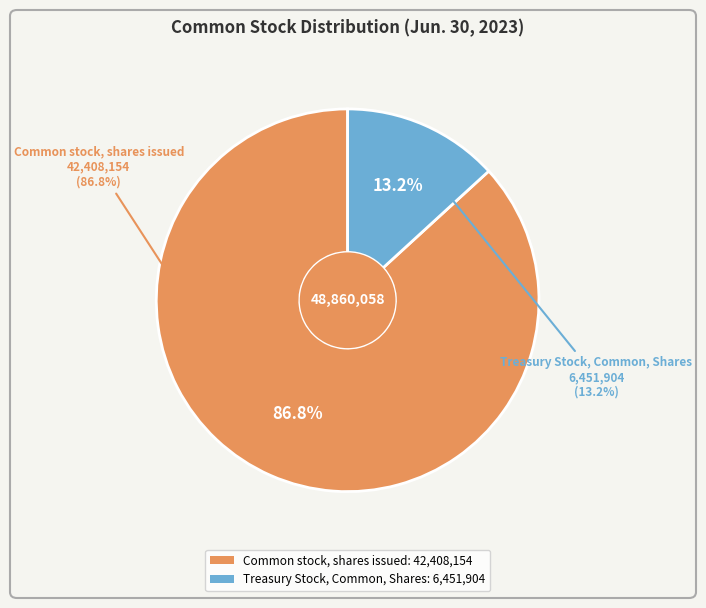

Count the number of slices in the pie.

2